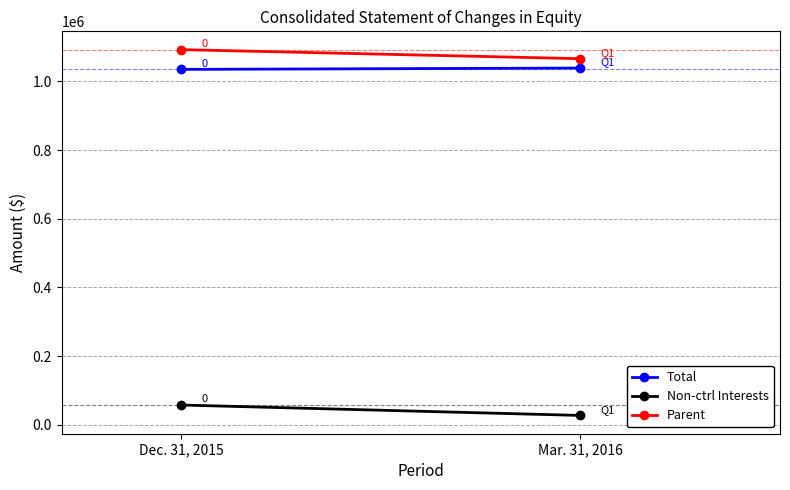

The value of Total at Dec. 31, 2015 is 1034740. True or false?

True